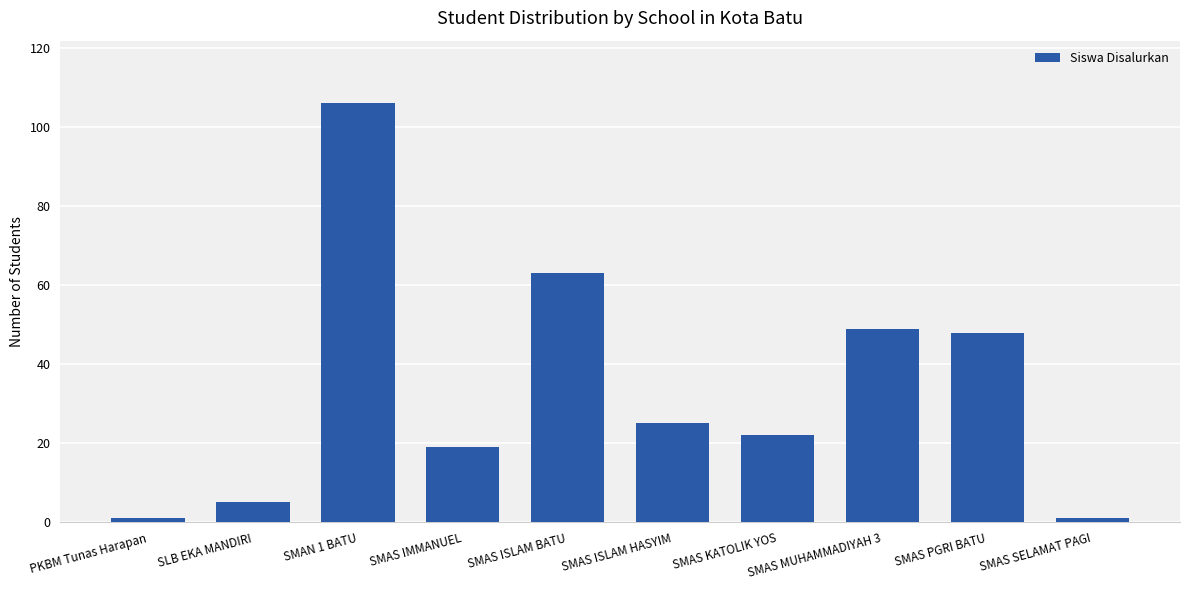

What is the label of the 2nd bar from the left?

SLB EKA MANDIRI